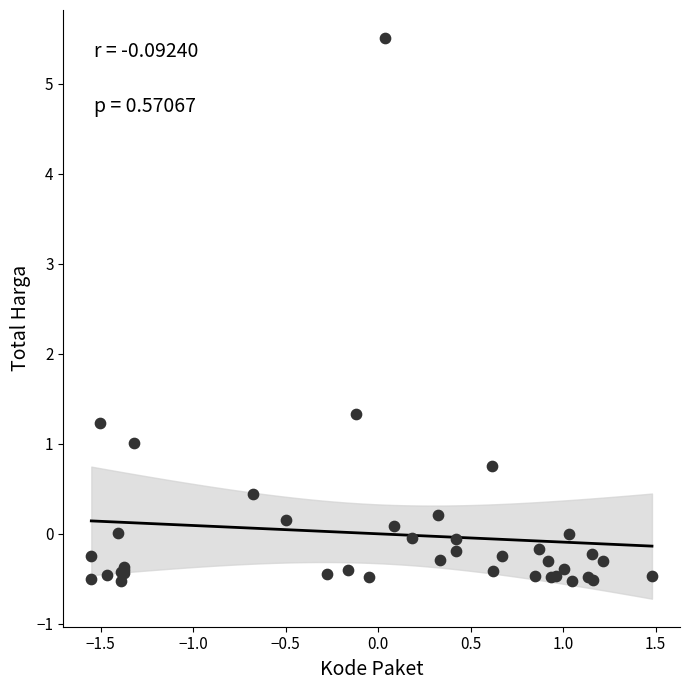

What Y value in the scatter plot is closest to 2?

1.3